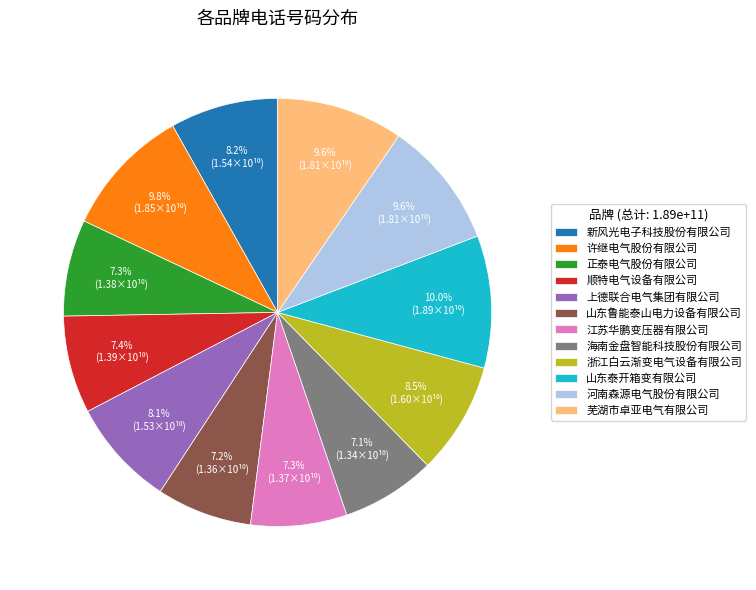

Which has a higher value, 芜湖市卓亚电气有限公司 or 新风光电子科技股份有限公司?

芜湖市卓亚电气有限公司